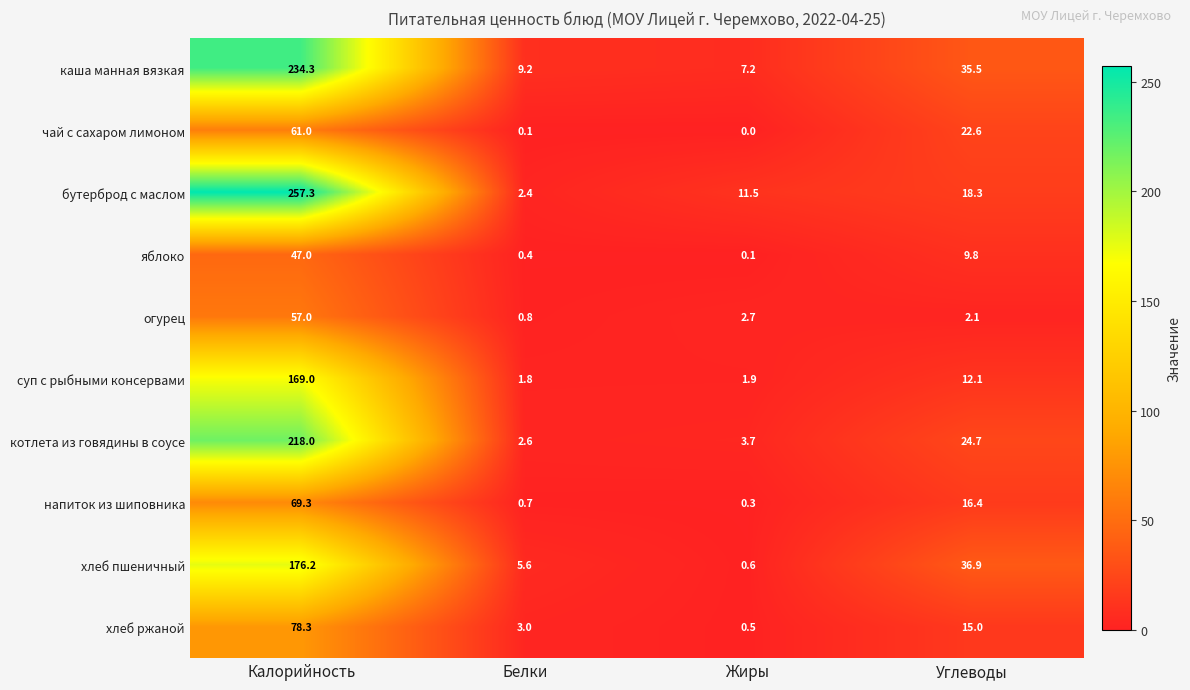

At how many categories does at least one series exceed 15?

2